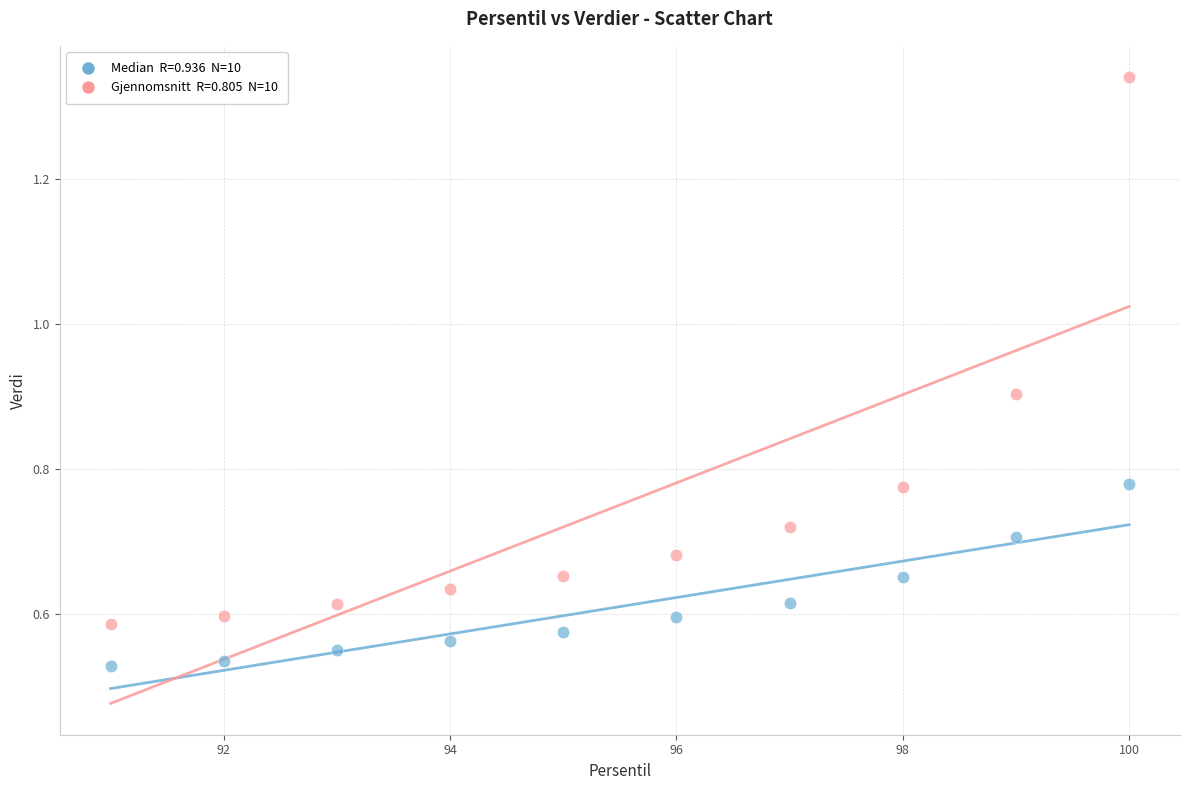

Across all data points, what is the range of X values (max minus min)?

9.0